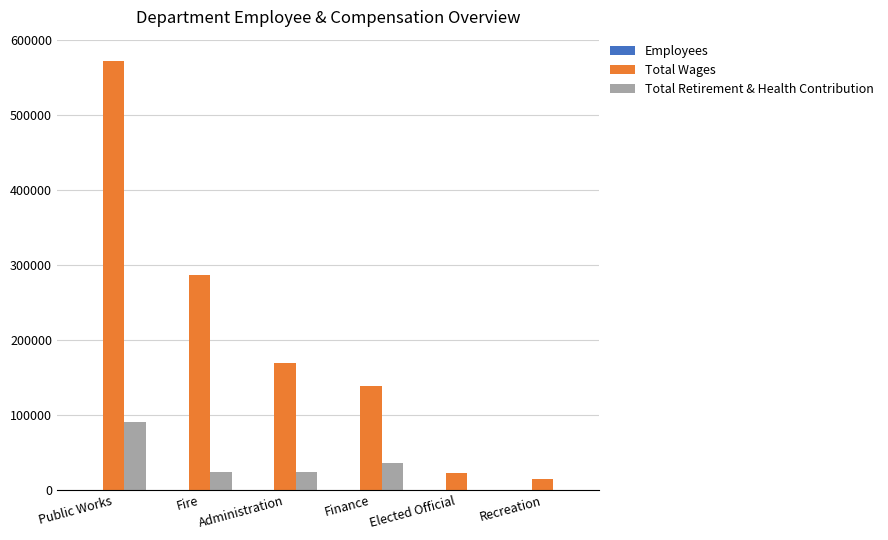

At which label does Total Wages reach its peak?

Public Works